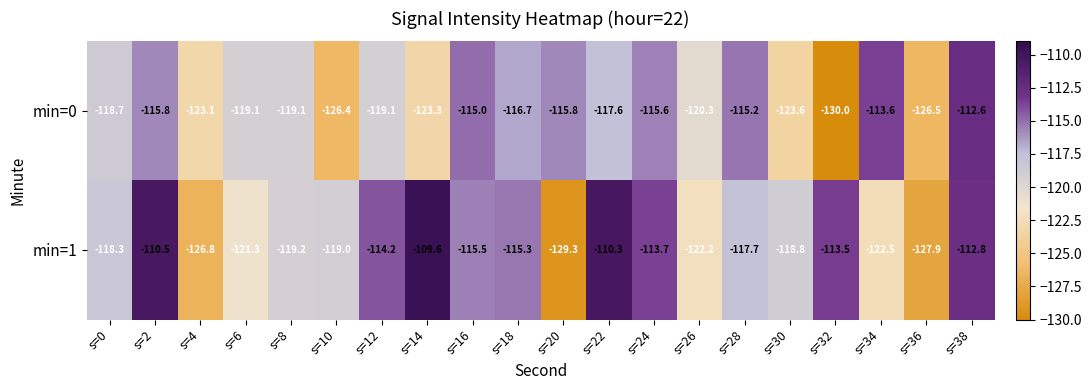

How many distinct data groups are displayed?

2